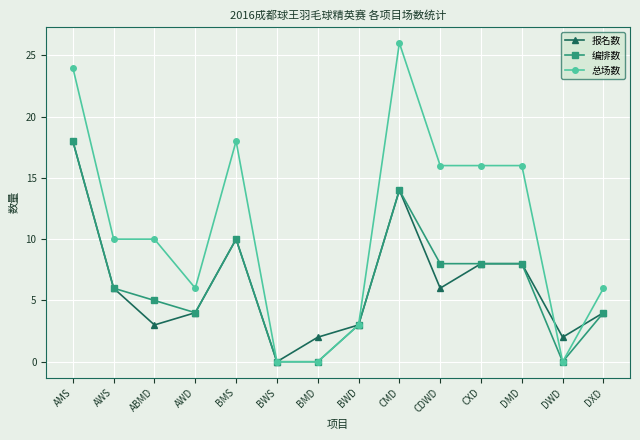

True or false: 报名数 has more than 0 interior local peaks.

True